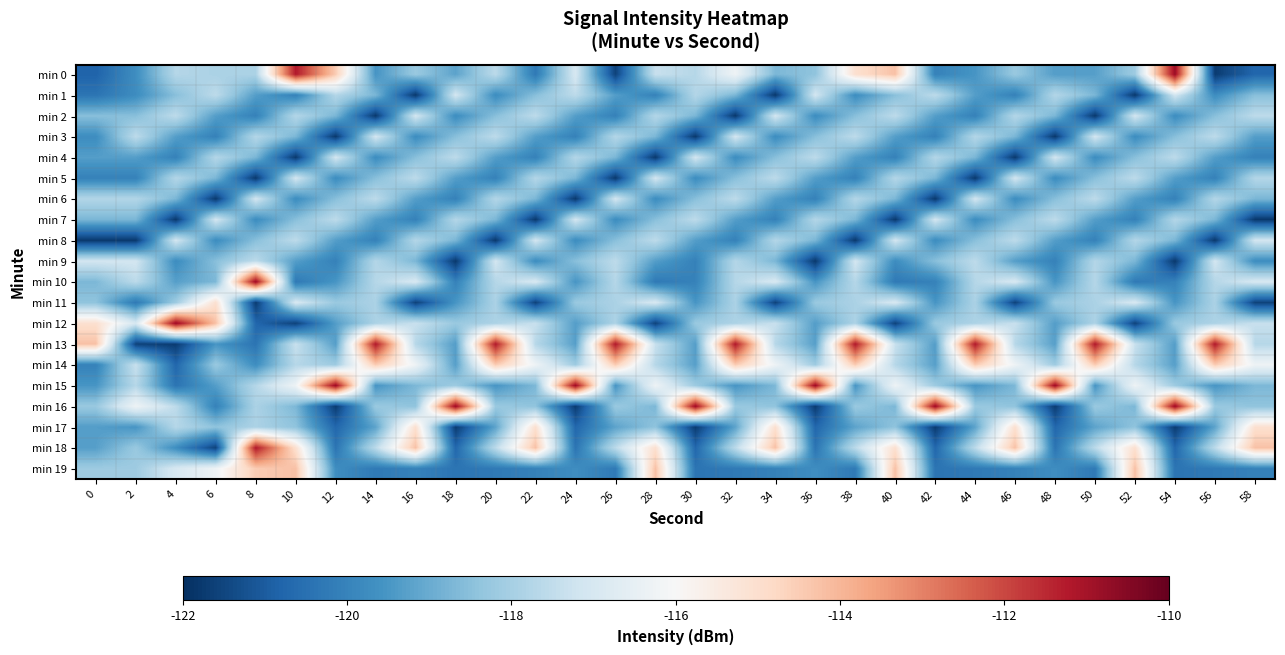

Reading left to right, extract all data points from this chart.

min 0: 0=-120.8	2=-119.7	4=-117.7	6=-117.9	8=-117.9	10=-111.2	12=-114.5	14=-119.5	16=-118.2	18=-119.2	20=-117.6	22=-120.3	24=-117.0	26=-121.6	28=-117.4	30=-117.7	32=-116.3	34=-118.7	36=-118.4	38=-115.0	40=-114.2	42=-120.0	44=-119.5	46=-118.2	48=-119.3	50=-119.3	52=-118.2	54=-110.8	56=-121.7	58=-120.7
min 1: 0=-120.4	2=-119.7	4=-118.5	6=-117.6	8=-119.3	10=-120.0	12=-117.7	14=-118.7	16=-121.8	18=-117.1	20=-119.7	22=-118.5	24=-117.6	26=-119.3	28=-120.0	30=-117.7	32=-118.7	34=-121.8	36=-117.1	38=-119.7	40=-118.5	42=-117.6	44=-119.3	46=-120.0	48=-117.7	50=-118.7	52=-121.8	54=-117.1	56=-119.7	58=-118.5
min 2: 0=-118.5	2=-118.5	4=-117.6	6=-119.3	8=-120.0	10=-117.7	12=-118.7	14=-121.8	16=-117.1	18=-119.7	20=-118.5	22=-117.6	24=-119.3	26=-120.0	28=-117.7	30=-118.7	32=-121.8	34=-117.1	36=-119.7	38=-118.5	40=-117.6	42=-119.3	44=-120.0	46=-117.7	48=-118.7	50=-121.8	52=-117.1	54=-119.7	56=-118.5	58=-117.6
min 3: 0=-119.7	2=-117.6	4=-119.3	6=-120.0	8=-117.7	10=-118.7	12=-121.8	14=-117.1	16=-119.7	18=-118.5	20=-117.6	22=-119.3	24=-120.0	26=-117.7	28=-118.7	30=-121.8	32=-117.1	34=-119.7	36=-118.5	38=-117.6	40=-119.3	42=-120.0	44=-117.7	46=-118.7	48=-121.8	50=-117.1	52=-119.7	54=-118.5	56=-117.6	58=-119.3
min 4: 0=-119.3	2=-119.3	4=-120.0	6=-117.7	8=-118.7	10=-121.8	12=-117.1	14=-119.7	16=-118.5	18=-117.6	20=-119.3	22=-120.0	24=-117.7	26=-118.7	28=-121.8	30=-117.1	32=-119.7	34=-118.5	36=-117.6	38=-119.3	40=-120.0	42=-117.7	44=-118.7	46=-121.8	48=-117.1	50=-119.7	52=-118.5	54=-117.6	56=-119.3	58=-120.0
min 5: 0=-120.0	2=-120.0	4=-117.7	6=-118.7	8=-121.8	10=-117.1	12=-119.7	14=-118.5	16=-117.6	18=-119.3	20=-120.0	22=-117.7	24=-118.7	26=-121.8	28=-117.1	30=-119.7	32=-118.5	34=-117.6	36=-119.3	38=-120.0	40=-117.7	42=-118.7	44=-121.8	46=-117.1	48=-119.7	50=-118.5	52=-117.6	54=-119.3	56=-120.0	58=-117.7
min 6: 0=-117.7	2=-117.7	4=-118.7	6=-121.8	8=-117.1	10=-119.7	12=-118.5	14=-117.6	16=-119.3	18=-120.0	20=-117.7	22=-118.7	24=-121.8	26=-117.1	28=-119.7	30=-118.5	32=-117.6	34=-119.3	36=-120.0	38=-117.7	40=-118.7	42=-121.8	44=-117.1	46=-119.7	48=-118.5	50=-117.6	52=-119.3	54=-120.0	56=-117.7	58=-118.7
min 7: 0=-118.7	2=-118.7	4=-121.8	6=-117.1	8=-119.7	10=-118.5	12=-117.6	14=-119.3	16=-120.0	18=-117.7	20=-118.7	22=-121.8	24=-117.1	26=-119.7	28=-118.5	30=-117.6	32=-119.3	34=-120.0	36=-117.7	38=-118.7	40=-121.8	42=-117.1	44=-119.7	46=-118.5	48=-117.6	50=-119.3	52=-120.0	54=-117.7	56=-118.7	58=-121.8
min 8: 0=-121.8	2=-121.8	4=-117.1	6=-119.7	8=-118.5	10=-117.6	12=-119.3	14=-120.0	16=-117.7	18=-118.7	20=-121.8	22=-117.1	24=-119.7	26=-118.5	28=-117.6	30=-119.3	32=-120.0	34=-117.7	36=-118.7	38=-121.8	40=-117.1	42=-119.7	44=-118.5	46=-117.6	48=-119.3	50=-120.0	52=-117.7	54=-118.7	56=-121.8	58=-117.1
min 9: 0=-117.1	2=-117.1	4=-119.7	6=-118.5	8=-117.6	10=-119.3	12=-120.0	14=-117.7	16=-118.7	18=-121.8	20=-117.1	22=-119.7	24=-118.5	26=-117.6	28=-119.3	30=-120.0	32=-117.7	34=-118.7	36=-121.8	38=-117.1	40=-119.7	42=-118.5	44=-117.6	46=-119.3	48=-120.0	50=-117.7	52=-118.7	54=-121.8	56=-117.1	58=-119.7
min 10: 0=-118.7	2=-117.6	4=-119.3	6=-118.7	8=-110.8	10=-120.3	12=-119.5	14=-117.7	16=-117.0	18=-120.0	20=-117.7	22=-117.0	24=-119.5	26=-117.7	28=-120.3	30=-120.0	32=-117.7	34=-117.0	36=-119.5	38=-117.7	40=-120.3	42=-120.0	44=-117.7	46=-117.0	48=-119.5	50=-117.7	52=-120.3	54=-120.0	56=-117.7	58=-117.0
min 11: 0=-118.4	2=-120.3	4=-118.2	6=-115.0	8=-121.7	10=-117.0	12=-118.2	14=-117.9	16=-121.6	18=-119.5	20=-117.9	22=-121.6	24=-118.2	26=-117.9	28=-117.0	30=-119.5	32=-117.9	34=-121.6	36=-118.2	38=-117.9	40=-117.0	42=-119.5	44=-117.9	46=-121.6	48=-118.2	50=-117.9	52=-117.0	54=-119.5	56=-117.9	58=-121.6
min 12: 0=-115.0	2=-117.0	4=-110.8	6=-114.2	8=-120.7	10=-121.6	12=-119.3	14=-117.9	16=-117.4	18=-118.2	20=-117.9	22=-117.4	24=-119.3	26=-117.9	28=-121.6	30=-118.2	32=-117.9	34=-117.4	36=-119.3	38=-117.9	40=-121.6	42=-118.2	44=-117.9	46=-117.4	48=-119.3	50=-117.9	52=-121.6	54=-118.2	56=-117.9	58=-117.4
min 13: 0=-114.2	2=-121.6	4=-121.7	6=-119.5	8=-120.4	10=-117.4	12=-119.3	14=-111.2	16=-117.7	18=-119.3	20=-111.2	22=-117.7	24=-119.3	26=-111.2	28=-117.4	30=-119.3	32=-111.2	34=-117.7	36=-119.3	38=-111.2	40=-117.4	42=-119.3	44=-111.2	46=-117.7	48=-119.3	50=-111.2	52=-117.4	54=-119.3	56=-111.2	58=-117.7
min 14: 0=-120.0	2=-117.4	4=-120.7	6=-118.2	8=-119.7	10=-117.7	12=-118.2	14=-114.5	16=-116.3	18=-119.3	20=-114.5	22=-116.3	24=-118.2	26=-114.5	28=-117.7	30=-119.3	32=-114.5	34=-116.3	36=-118.2	38=-114.5	40=-117.7	42=-119.3	44=-114.5	46=-116.3	48=-118.2	50=-114.5	52=-117.7	54=-119.3	56=-114.5	58=-116.3
min 15: 0=-119.5	2=-117.7	4=-120.4	6=-119.3	8=-117.7	10=-116.3	12=-110.8	14=-119.5	16=-118.7	18=-118.2	20=-119.5	22=-118.7	24=-110.8	26=-119.5	28=-116.3	30=-118.2	32=-119.5	34=-118.7	36=-110.8	38=-119.5	40=-116.3	42=-118.2	44=-119.5	46=-118.7	48=-110.8	50=-119.5	52=-116.3	54=-118.2	56=-119.5	58=-118.7
min 16: 0=-118.2	2=-116.3	4=-117.6	6=-120.0	8=-117.9	10=-118.7	12=-121.7	14=-118.2	16=-118.4	18=-110.8	20=-118.2	22=-118.4	24=-121.7	26=-118.2	28=-118.7	30=-110.8	32=-118.2	34=-118.4	36=-121.7	38=-118.2	40=-118.7	42=-110.8	44=-118.2	46=-118.4	48=-121.7	50=-118.2	52=-118.7	54=-110.8	56=-118.2	58=-118.4
min 17: 0=-119.3	2=-119.5	4=-117.7	6=-118.4	8=-117.9	10=-118.4	12=-120.7	14=-119.2	16=-115.0	18=-121.7	20=-119.2	22=-115.0	24=-120.7	26=-119.2	28=-118.4	30=-121.7	32=-119.2	34=-115.0	36=-120.7	38=-119.2	40=-118.4	42=-121.7	44=-119.2	46=-115.0	48=-120.7	50=-119.2	52=-118.4	54=-121.7	56=-119.2	58=-115.0
min 18: 0=-119.3	2=-118.2	4=-119.7	6=-121.6	8=-111.2	10=-115.0	12=-120.4	14=-117.6	16=-114.2	18=-120.7	20=-117.6	22=-114.2	24=-120.4	26=-117.6	28=-115.0	30=-120.7	32=-117.6	34=-114.2	36=-120.4	38=-117.6	40=-115.0	42=-120.7	44=-117.6	46=-114.2	48=-120.4	50=-117.6	52=-115.0	54=-120.7	56=-117.6	58=-114.2
min 19: 0=-118.2	2=-118.2	4=-117.0	6=-116.3	8=-114.5	10=-114.2	12=-119.7	14=-120.3	16=-120.0	18=-120.4	20=-120.3	22=-120.0	24=-119.7	26=-120.3	28=-114.2	30=-120.4	32=-120.3	34=-120.0	36=-119.7	38=-120.3	40=-114.2	42=-120.4	44=-120.3	46=-120.0	48=-119.7	50=-120.3	52=-114.2	54=-120.4	56=-120.3	58=-120.0